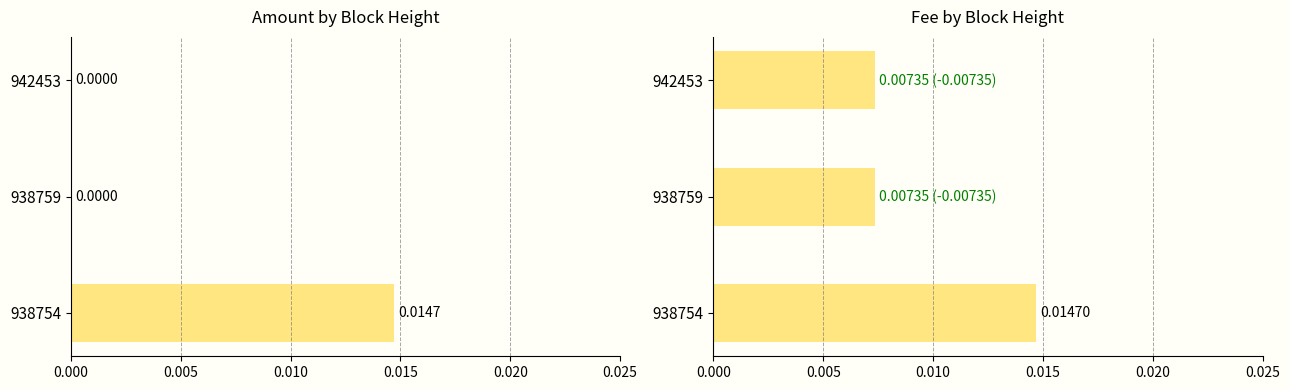

Does the chart contain any negative values?

No